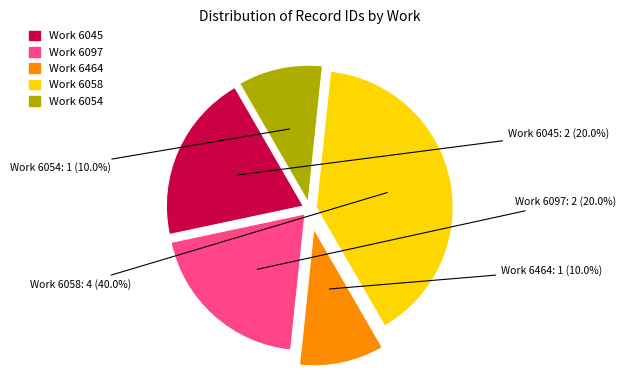

Does any single category account for the majority?

No